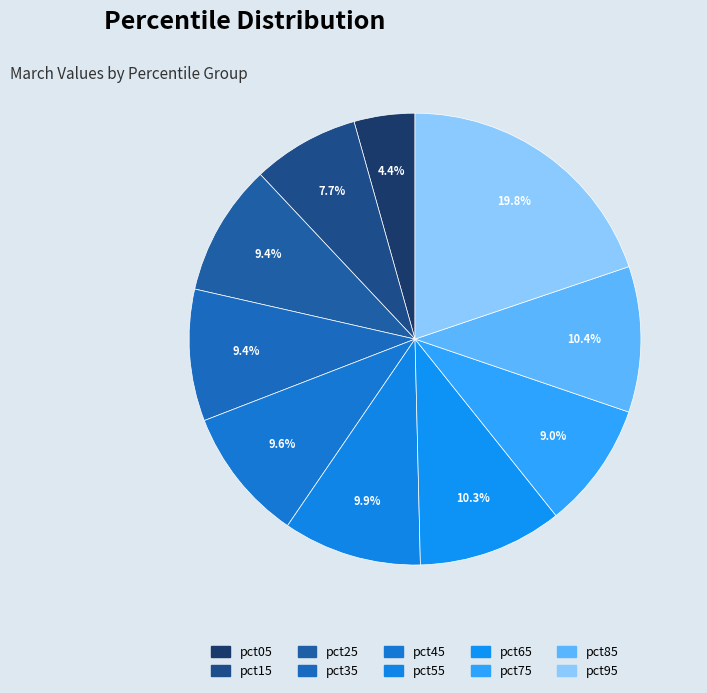

Is pct15 the majority of the pie?

No